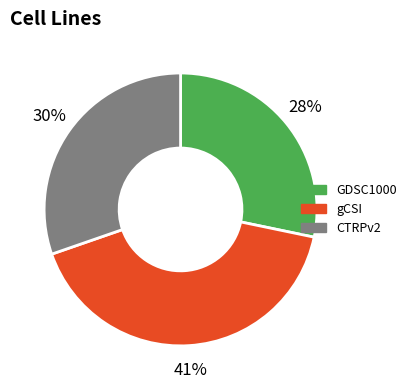

Is the sum of CTRPv2 and gCSI greater than half?

Yes